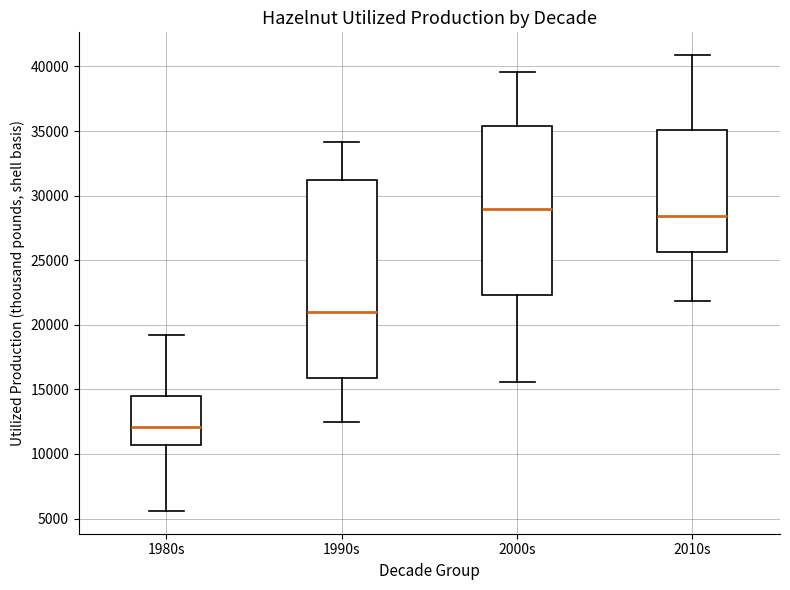

Reading left to right, transcribe this box plot: for each box, give where its median line is, the range the box spans, and where its two whiskers end, as read against the y-axis. The values are not printed on the chart, so give them approximately, as read against the axis.

1980s: median 12000, box 10500 to 14500, whiskers 5500 to 19000
1990s: median 21000, box 16000 to 31000, whiskers 12500 to 34000
2000s: median 29000, box 22500 to 35500, whiskers 15500 to 39500
2010s: median 28500, box 25500 to 35000, whiskers 22000 to 41000